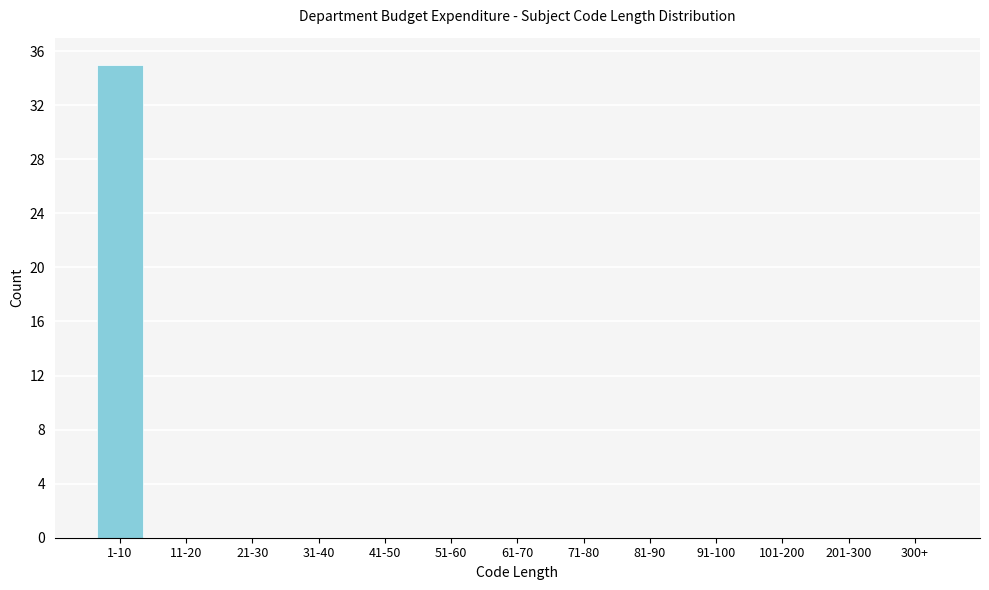

Reading right to left, list all the values displayed in this chart.

300+=0	201-300=0	101-200=0	91-100=0	81-90=0	71-80=0	61-70=0	51-60=0	41-50=0	31-40=0	21-30=0	11-20=0	1-10=35